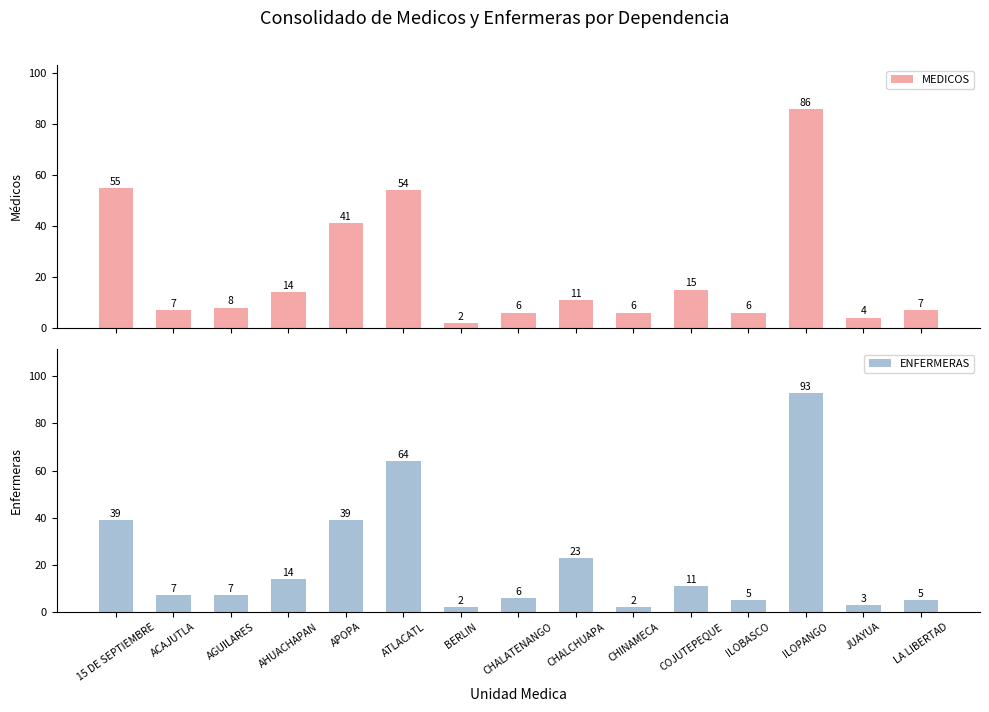

What is the label of the 15th bar from the left?

LA LIBERTAD